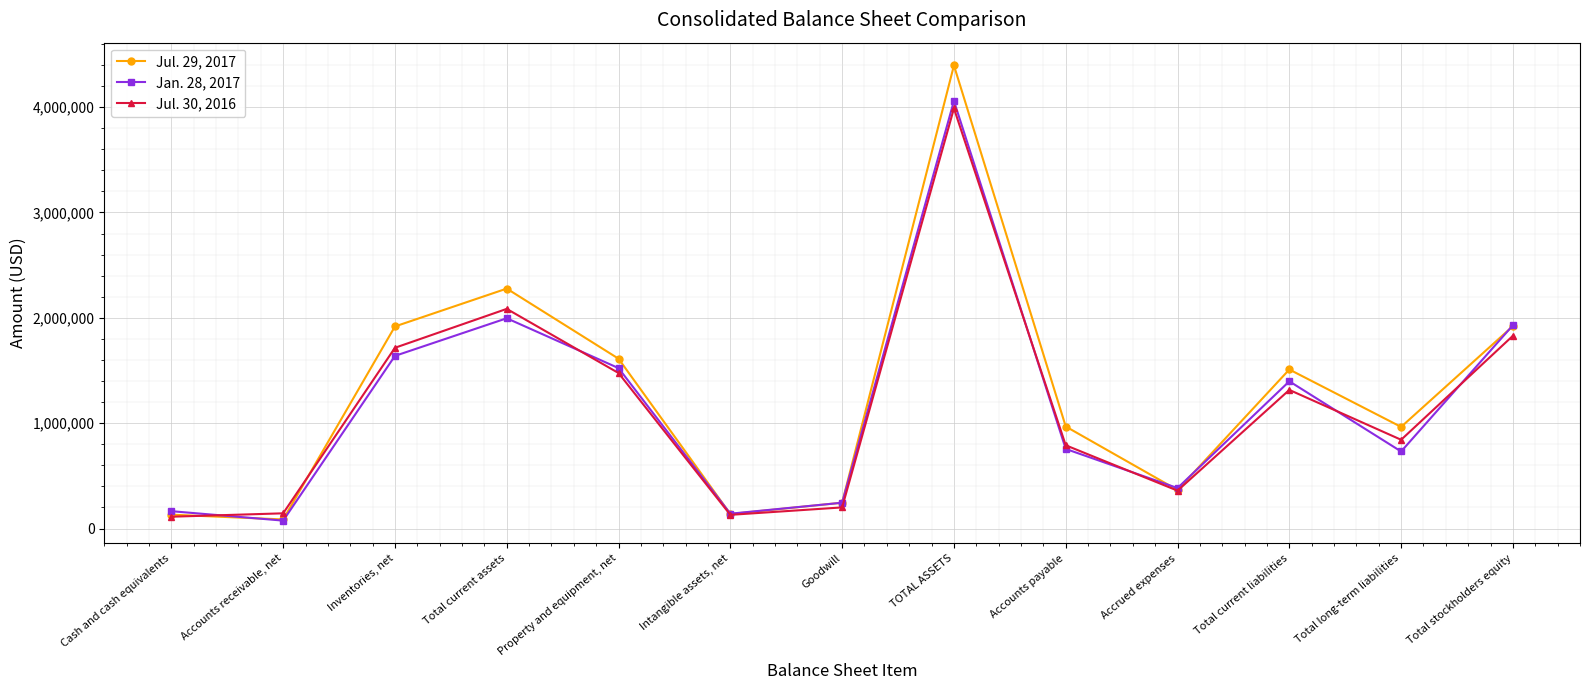

The value of Jul. 30, 2016 at Cash and cash equivalents is 112325. True or false?

True